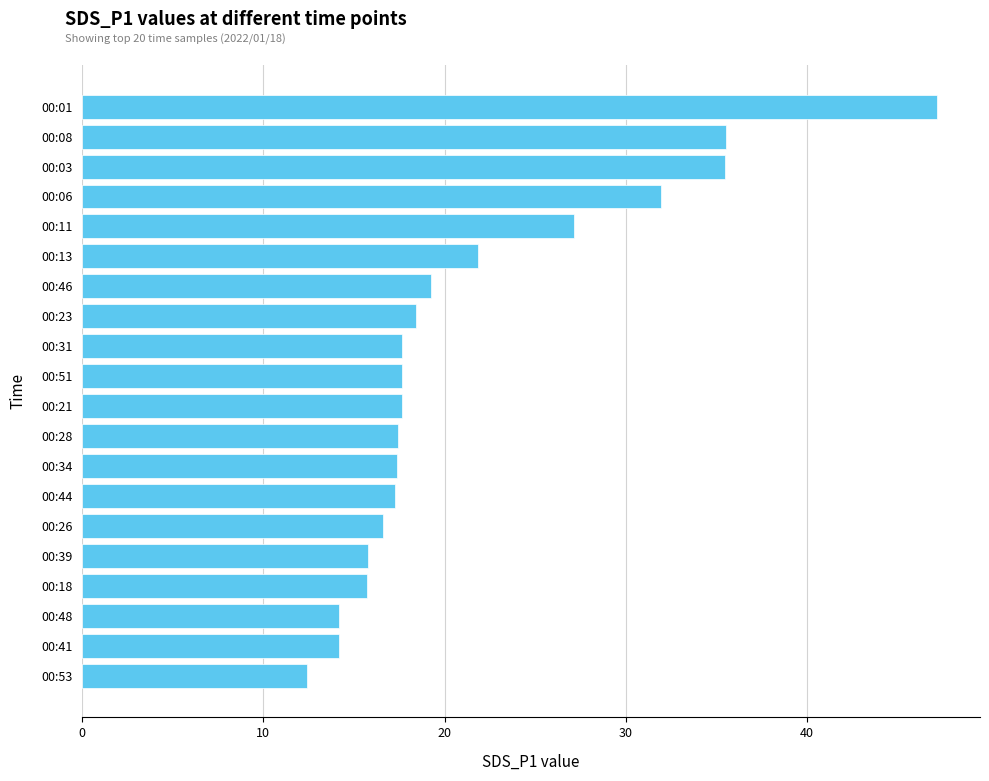

What is the average value?

21.5